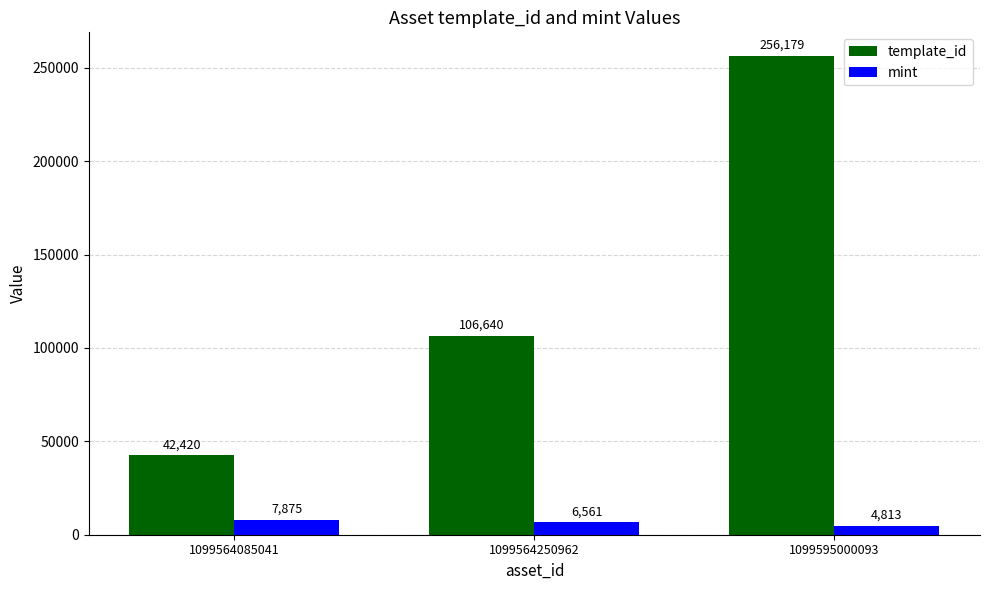

What is the difference between the maximum and minimum values in the template_id series?

213759